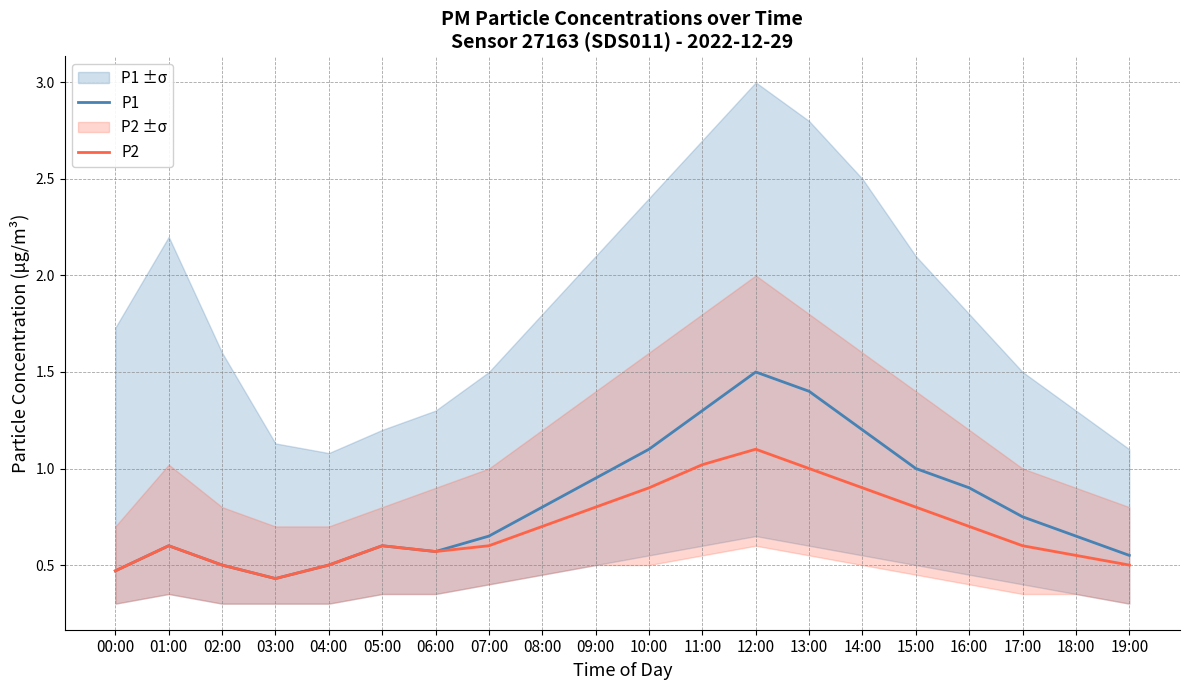

How many interior local valleys does the P2 series have?

2